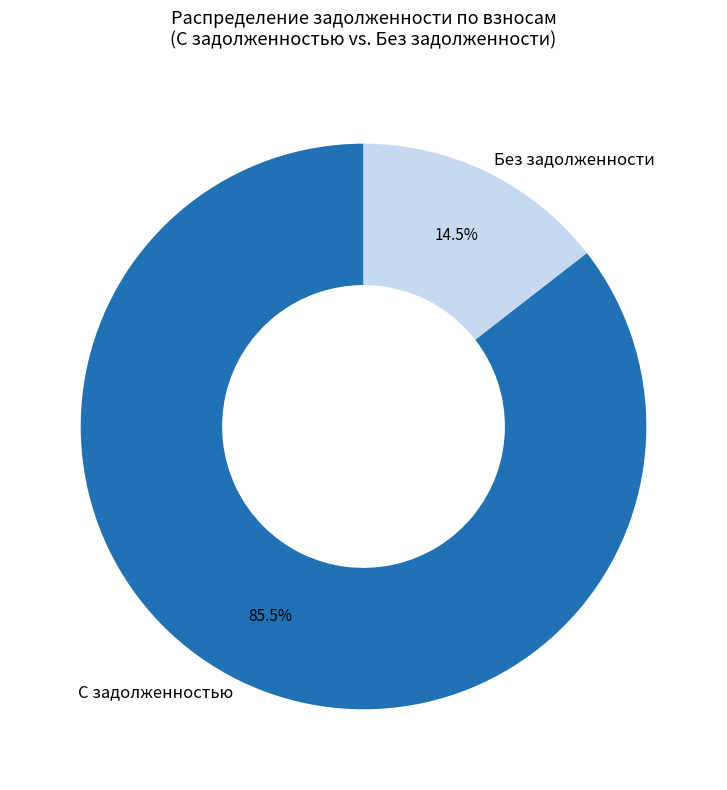

Which slice is the largest?

С задолженностью